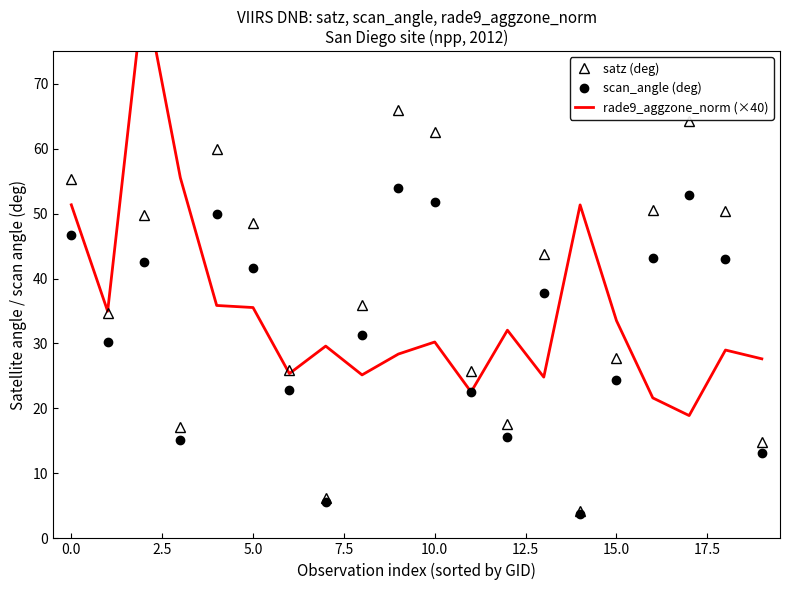

The scan_angle (deg) series shows 24.4 at 15.0. True or false?

True